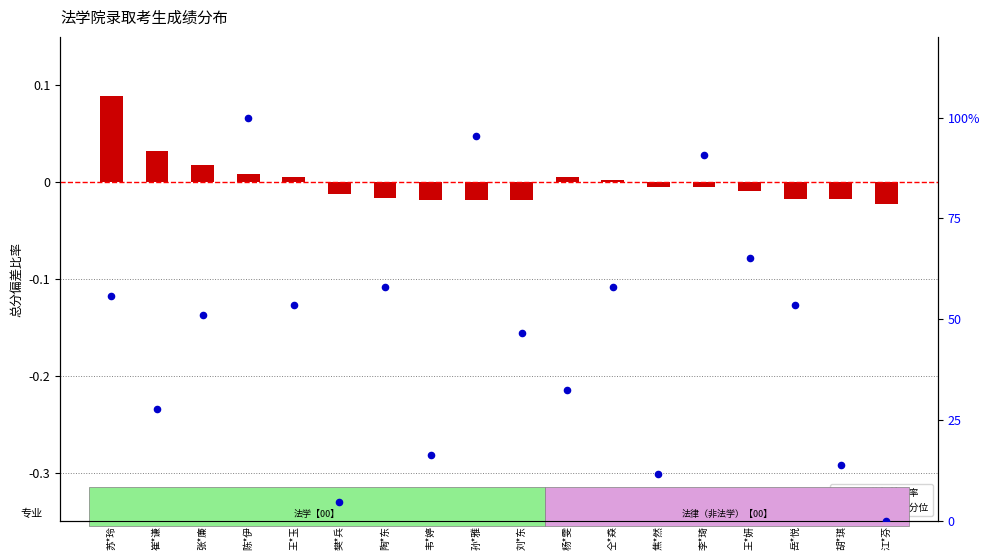

Is the value of 总分偏差比率 at 崔*谦 greater than the value of 复试成绩百分位 at 樊*兵?

No